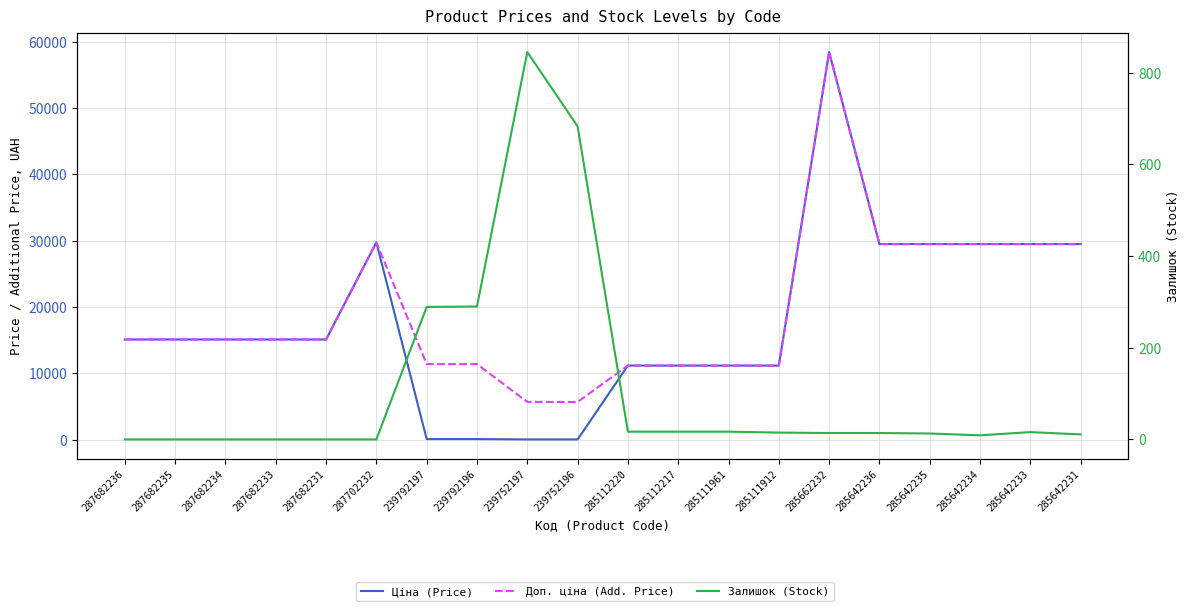

True or false: Ціна (Price) has more than 2 interior local peaks.

False